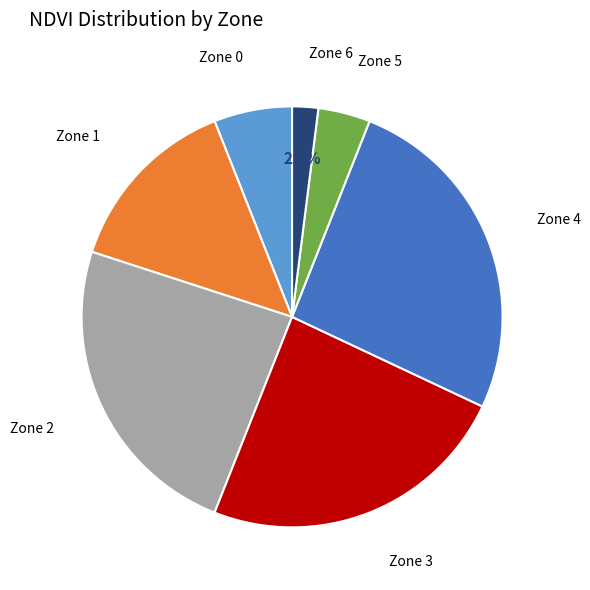

What is the largest slice in the pie chart?

Zone 4